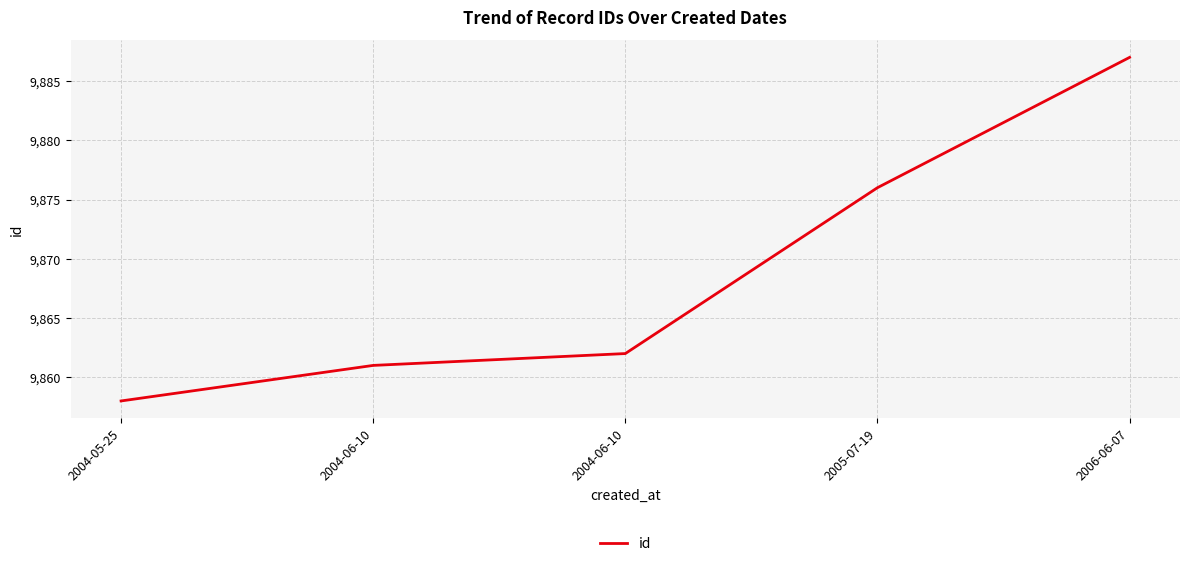

Does the chart have visible grid lines?

Yes